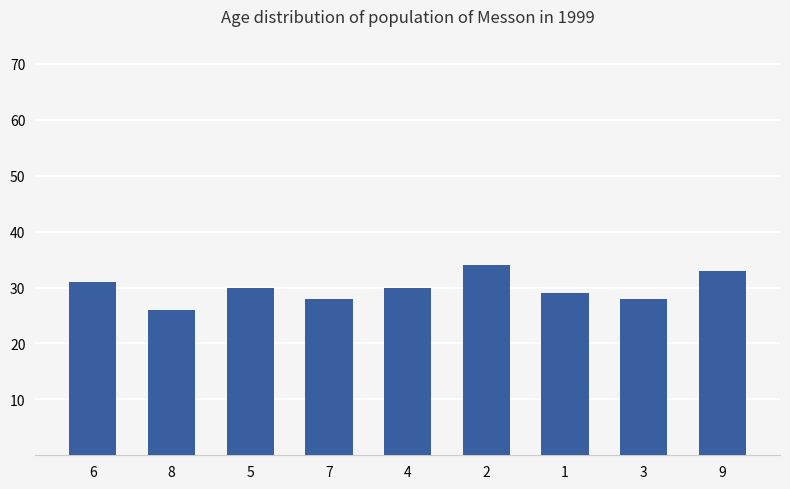

True or false: the data shows 7 at 5.

False